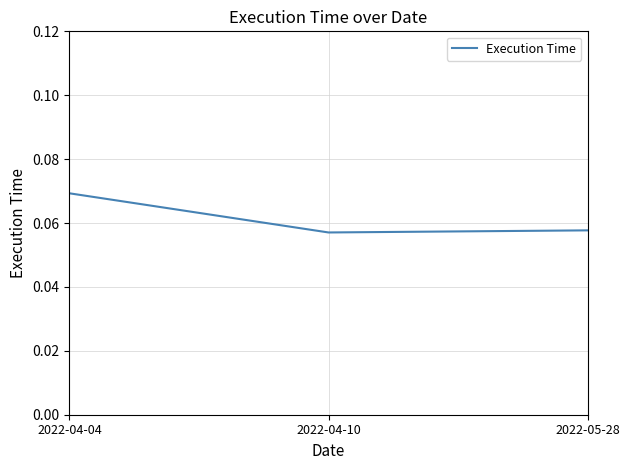

Count the values in the range 0 to 1.

3